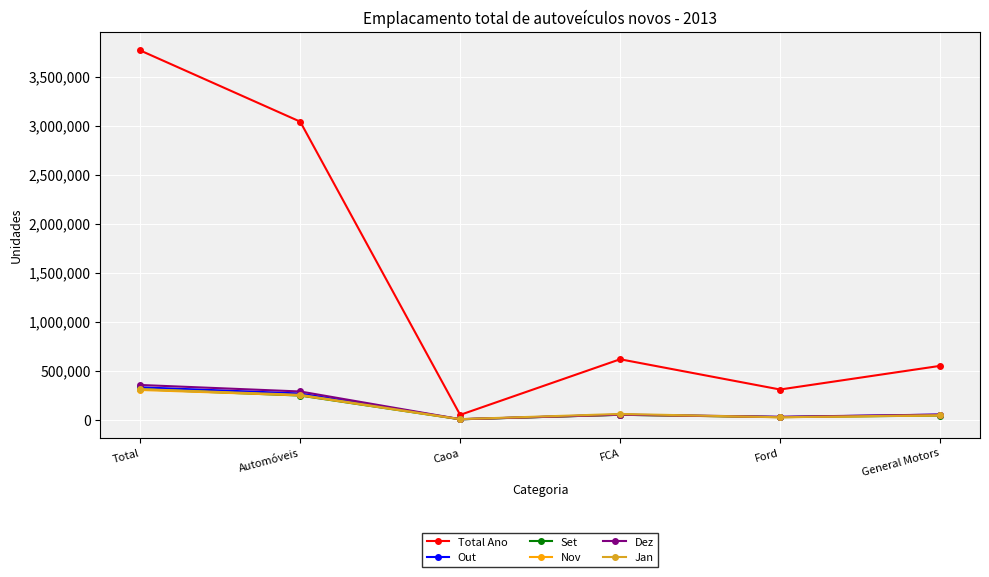

What is the label of the 1st point from the right?

General Motors